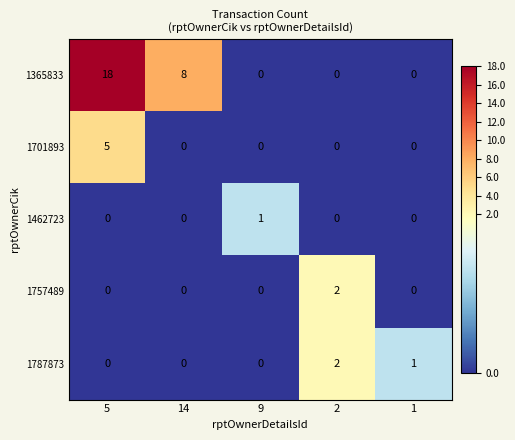

What is the spread (max minus min) of values at 5?

18